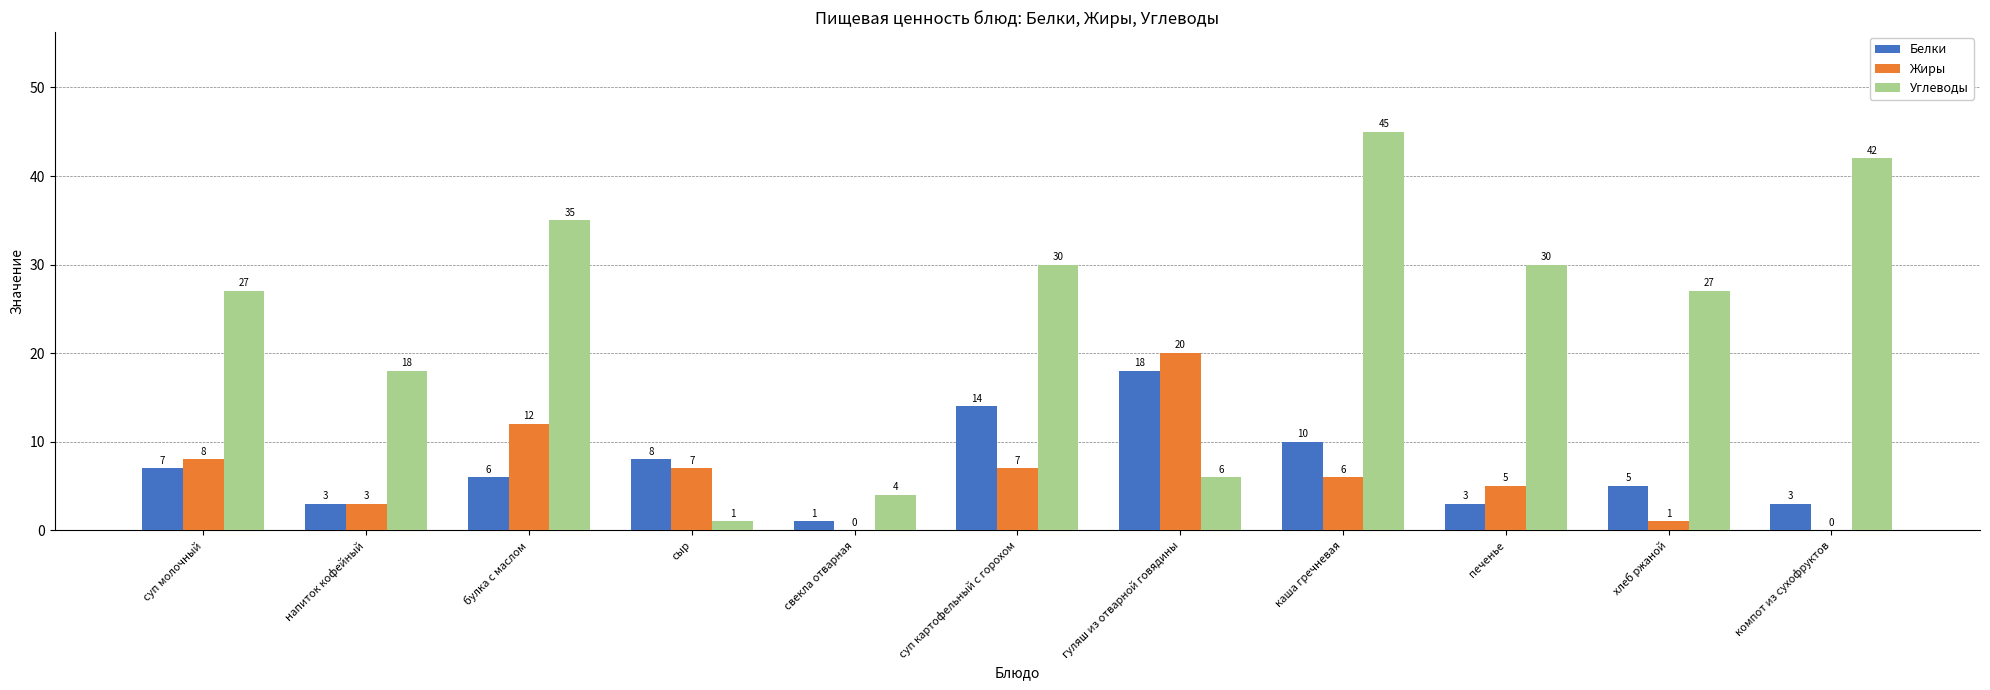

Which series changed the most between свекла отварная and компот из сухофруктов?

Углеводы